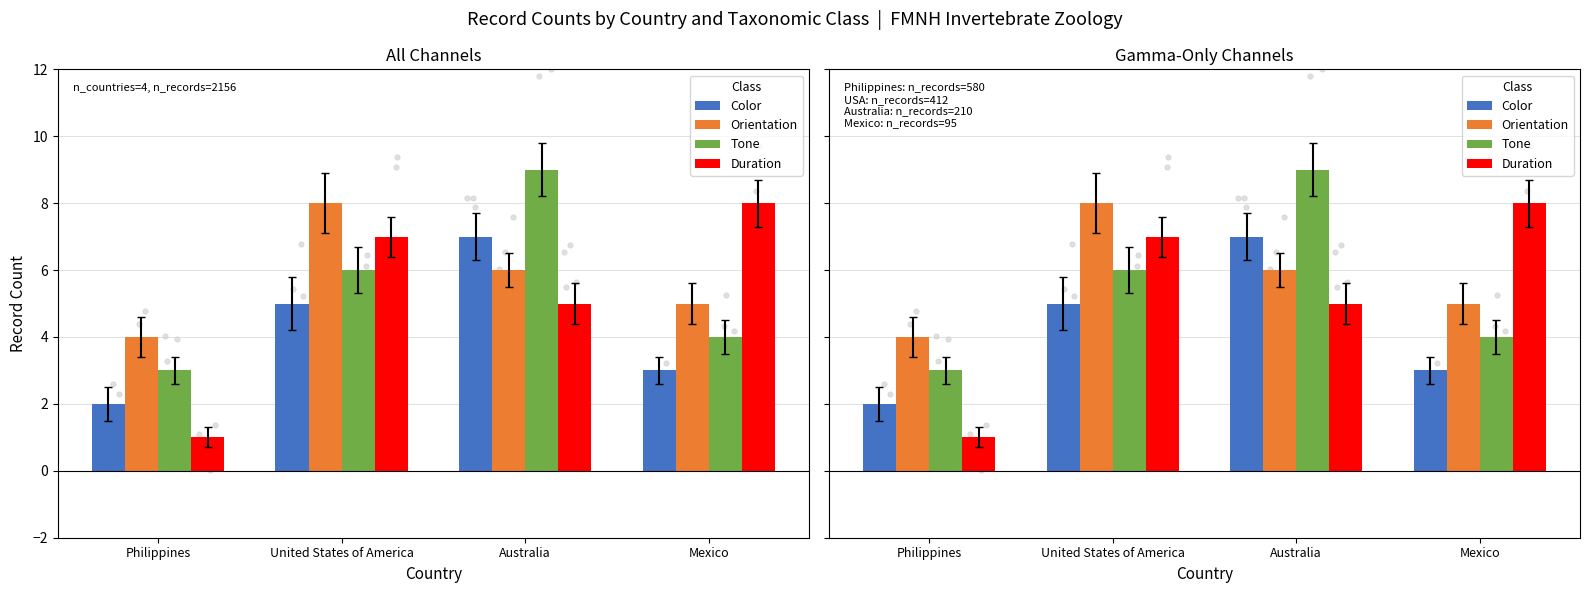

Is the value of Duration at United States of America greater than the value of Orientation at United States of America?

No